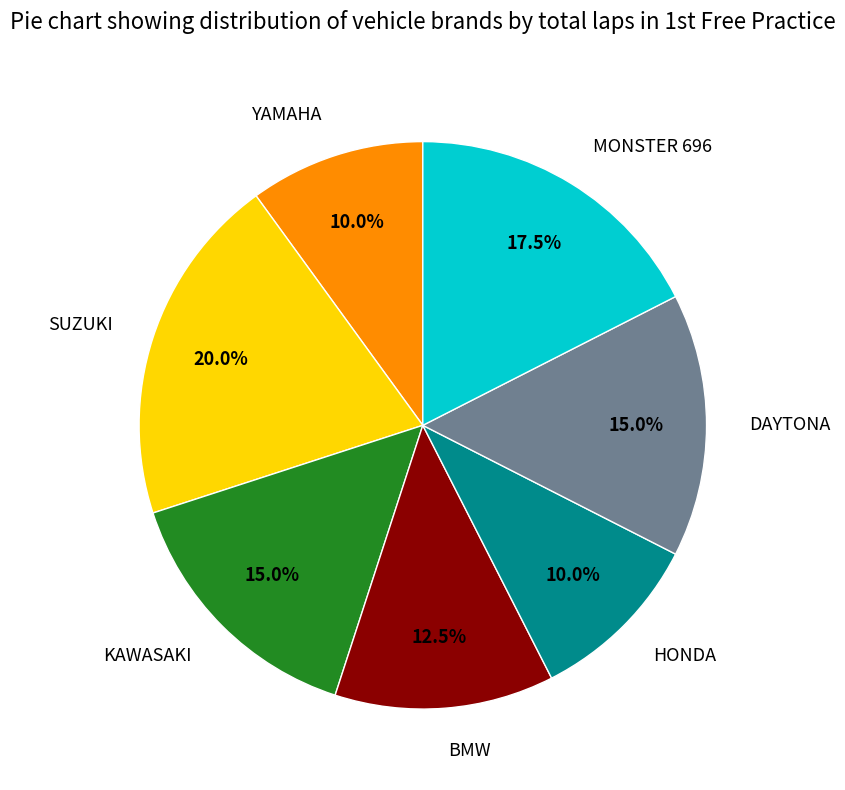

How many segments does this pie chart have?

7